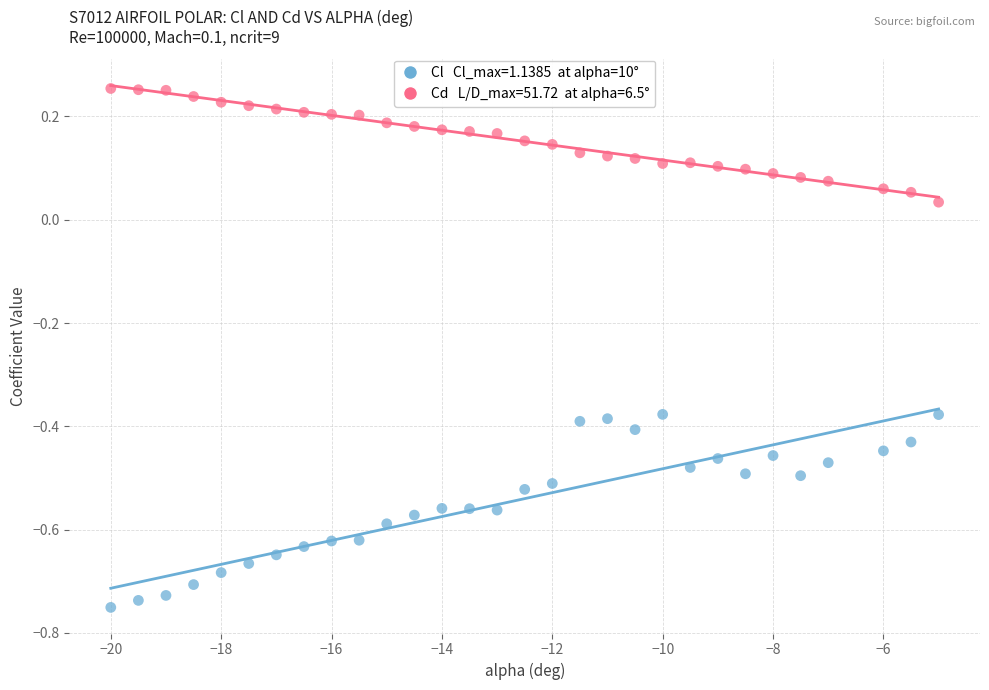

Across all data points, what is the range of X values (max minus min)?

15.0